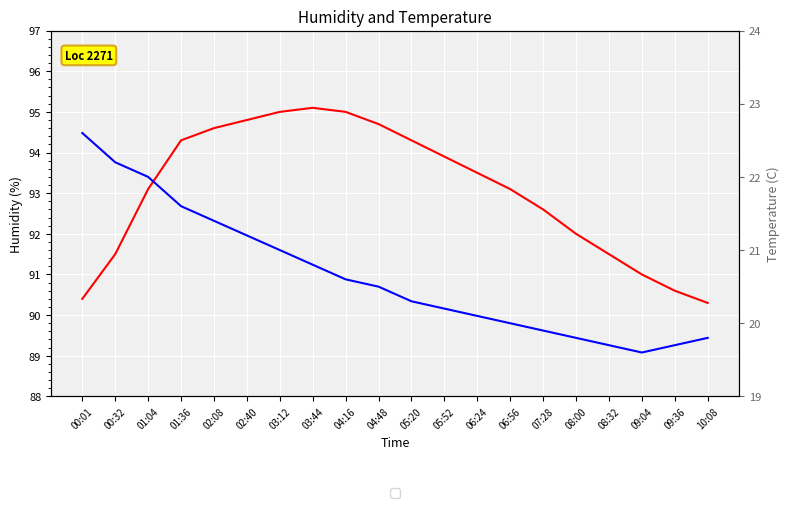

Where is the first local minimum for Temperature?

09:04